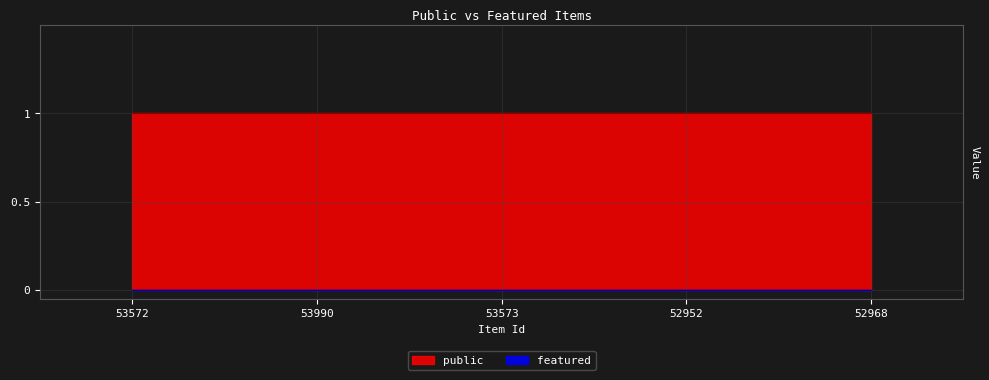

Rank the series by their average value, from highest to lowest.

public, featured